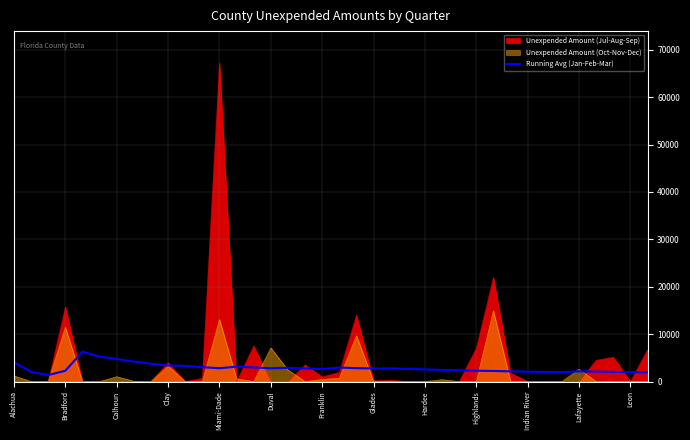

Rank the series by their maximum value, from lowest to highest.

Running Avg (Jan-Feb-Mar), Unexpended Amount (Oct-Nov-Dec), Unexpended Amount (Jul-Aug-Sep)